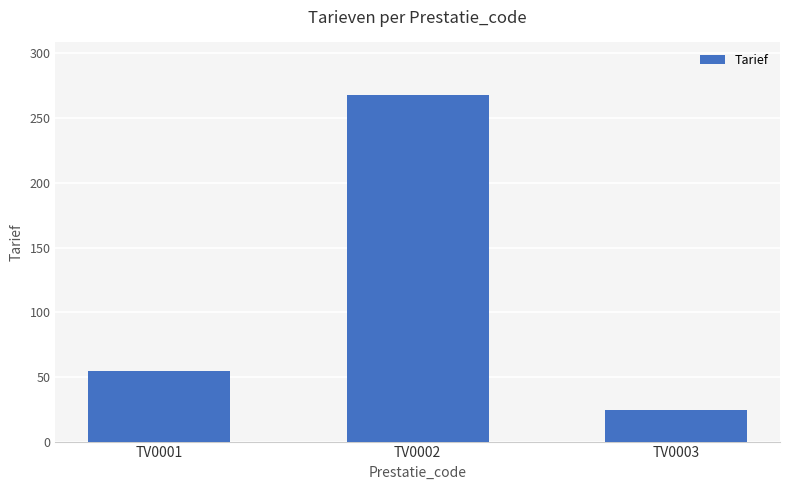

Reading left to right, extract all data points from this chart.

54.8	268.3	24.5